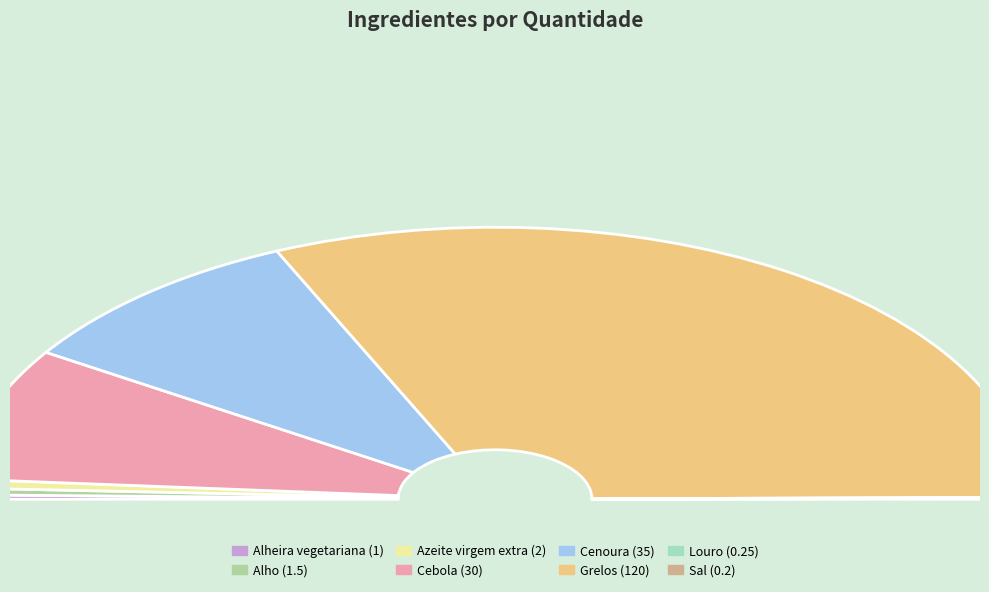

To the nearest percent, what is the difference between the Alho and Louro slice percentages?

1%